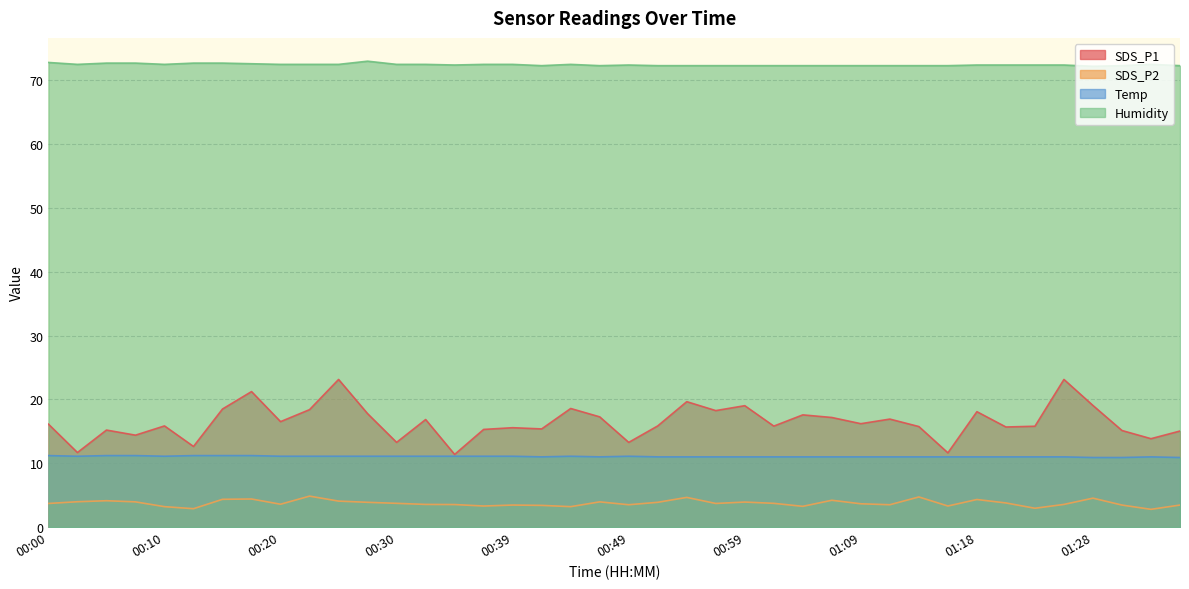

Which category has the highest value in the SDS_P2 series?

00:22